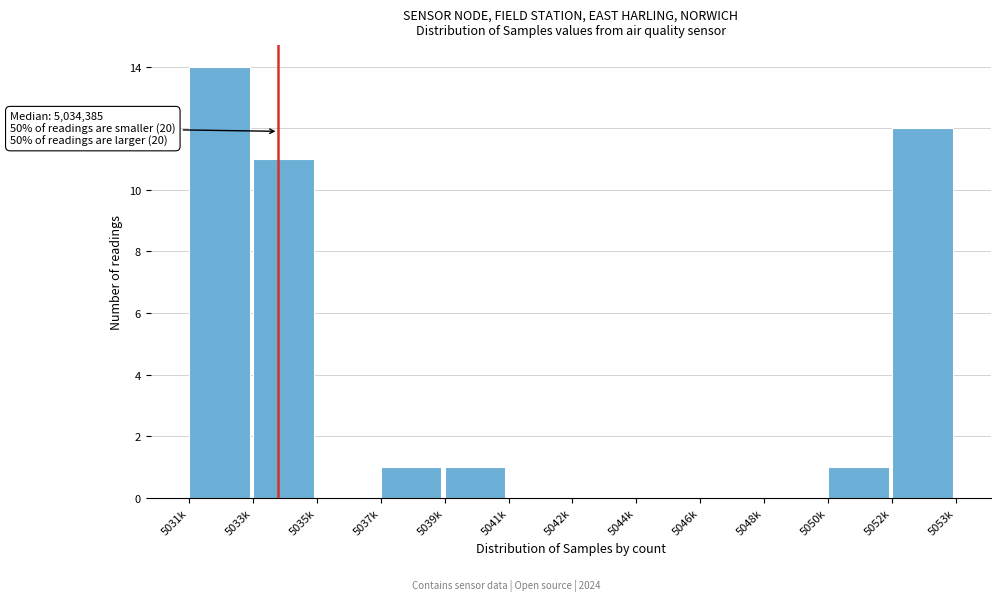

Reading right to left, transcribe all the data shown in this chart.

5052k=12	5050k=1	5048k=0	5046k=0	5044k=0	5042k=0	5041k=0	5039k=1	5037k=1	5035k=0	5033k=11	5031k=14